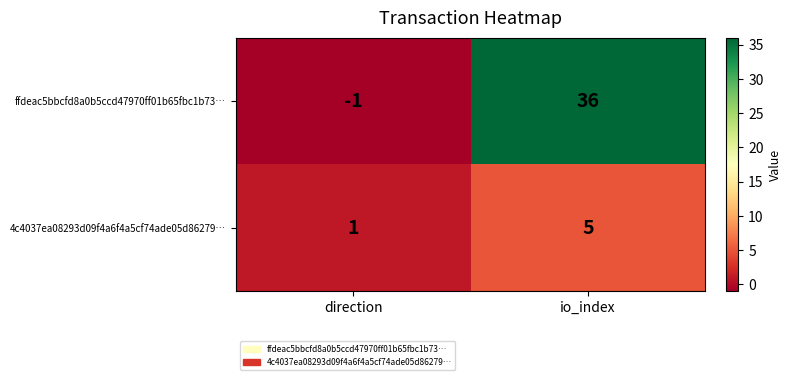

Where is 4c4037ea08293d09f4a6f4a5cf74ade05d86279… nearest to the value 3?

direction